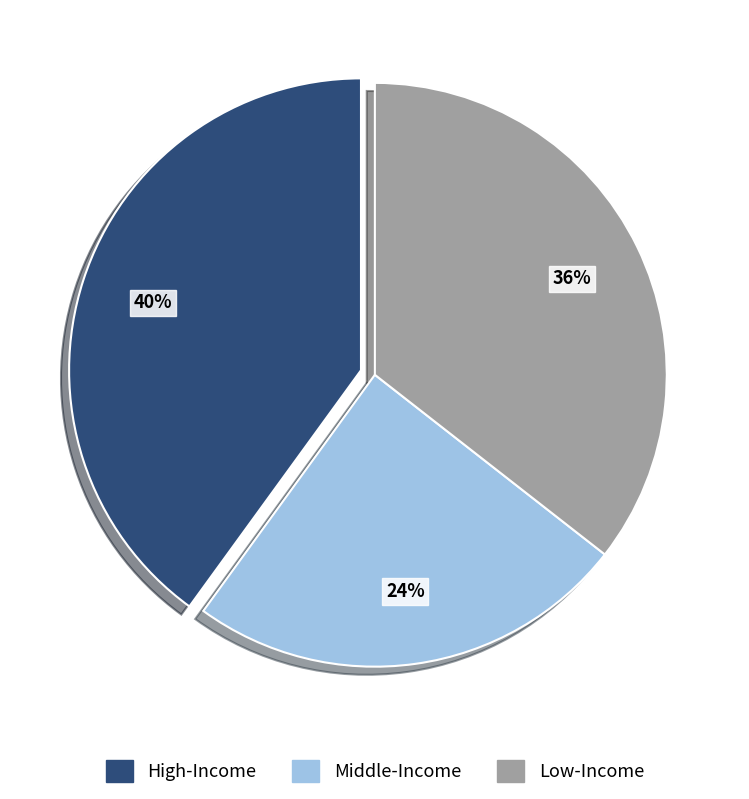

To the nearest percent, what is the difference between the largest and smallest slice percentages?

16%